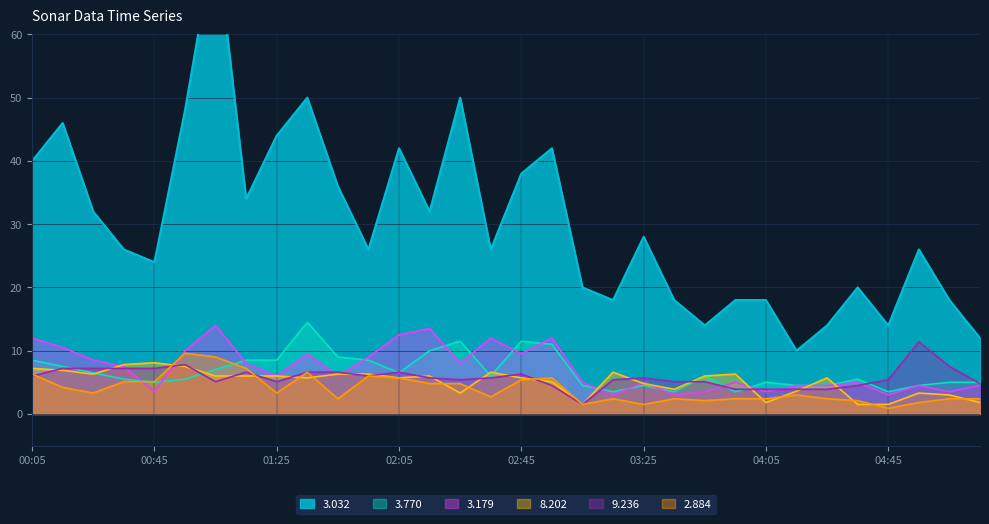

Reading right to left, extract all data points from this chart.

3.032: 05:15=12.0	05:05=18.0	04:55=26.0	04:45=14.0	04:35=20.0	04:25=14.0	04:15=10.0	04:05=18.0	03:55=18.0	03:45=14.0	03:35=18.0	03:25=28.0	03:15=18.0	03:05=20.0	02:55=42.0	02:45=38.0	02:35=26.0	02:25=50.0	02:15=32.0	02:05=42.0	01:55=26.0	01:45=36.0	01:35=50.0	01:25=44.0	01:15=34.0	01:05=76.0	00:55=48.0	00:45=24.0	00:35=26.0	00:25=32.0	00:15=46.0	00:05=40.0
3.770: 05:15=5.0	05:05=5.0	04:55=4.5	04:45=3.5	04:35=5.5	04:25=4.5	04:15=4.5	04:05=5.0	03:55=3.5	03:45=6.0	03:35=3.5	03:25=4.5	03:15=3.5	03:05=4.5	02:55=11.0	02:45=11.5	02:35=6.0	02:25=11.5	02:15=10.0	02:05=6.5	01:55=8.5	01:45=9.0	01:35=14.5	01:25=8.5	01:15=8.5	01:05=7.0	00:55=5.5	00:45=5.0	00:35=5.5	00:25=6.5	00:15=7.5	00:05=8.5
3.179: 05:15=4.5	05:05=3.5	04:55=4.5	04:45=3.0	04:35=5.0	04:25=4.5	04:15=4.5	04:05=3.5	03:55=5.0	03:45=3.5	03:35=3.0	03:25=5.0	03:15=3.0	03:05=5.0	02:55=12.0	02:45=9.5	02:35=12.0	02:25=8.0	02:15=13.5	02:05=12.5	01:55=9.0	01:45=6.0	01:35=9.5	01:25=6.0	01:15=8.0	01:05=14.0	00:55=10.0	00:45=3.5	00:35=7.5	00:25=8.5	00:15=10.5	00:05=12.0
8.202: 05:15=1.8	05:05=3.0	04:55=3.3	04:45=1.5	04:35=1.5	04:25=5.7	04:15=3.6	04:05=1.8	03:55=6.3	03:45=6.0	03:35=3.9	03:25=4.8	03:15=6.6	03:05=1.5	02:55=5.1	02:45=5.7	02:35=6.6	02:25=3.3	02:15=6.0	02:05=5.7	01:55=6.3	01:45=6.3	01:35=5.7	01:25=6.0	01:15=6.0	01:05=6.0	00:55=7.5	00:45=8.1	00:35=7.8	00:25=6.3	00:15=6.9	00:05=7.2
9.236: 05:15=4.8	05:05=7.5	04:55=11.4	04:45=5.4	04:35=4.5	04:25=3.9	04:15=3.9	04:05=3.9	03:55=3.9	03:45=5.1	03:35=5.1	03:25=5.7	03:15=5.4	03:05=1.5	02:55=4.5	02:45=6.3	02:35=5.7	02:25=5.4	02:15=5.7	02:05=6.6	01:55=6.0	01:45=6.6	01:35=6.6	01:25=5.1	01:15=6.6	01:05=5.1	00:55=7.8	00:45=7.2	00:35=7.2	00:25=7.2	00:15=7.2	00:05=6.0
2.884: 05:15=2.4	05:05=2.4	04:55=1.8	04:45=0.9	04:35=2.1	04:25=2.4	04:15=3.0	04:05=2.4	03:55=2.4	03:45=2.1	03:35=2.4	03:25=1.5	03:15=2.4	03:05=1.5	02:55=5.7	02:45=5.4	02:35=2.7	02:25=4.8	02:15=4.8	02:05=5.7	01:55=6.0	01:45=2.4	01:35=6.6	01:25=3.3	01:15=7.2	01:05=9.0	00:55=9.6	00:45=5.1	00:35=5.1	00:25=3.3	00:15=4.2	00:05=6.3